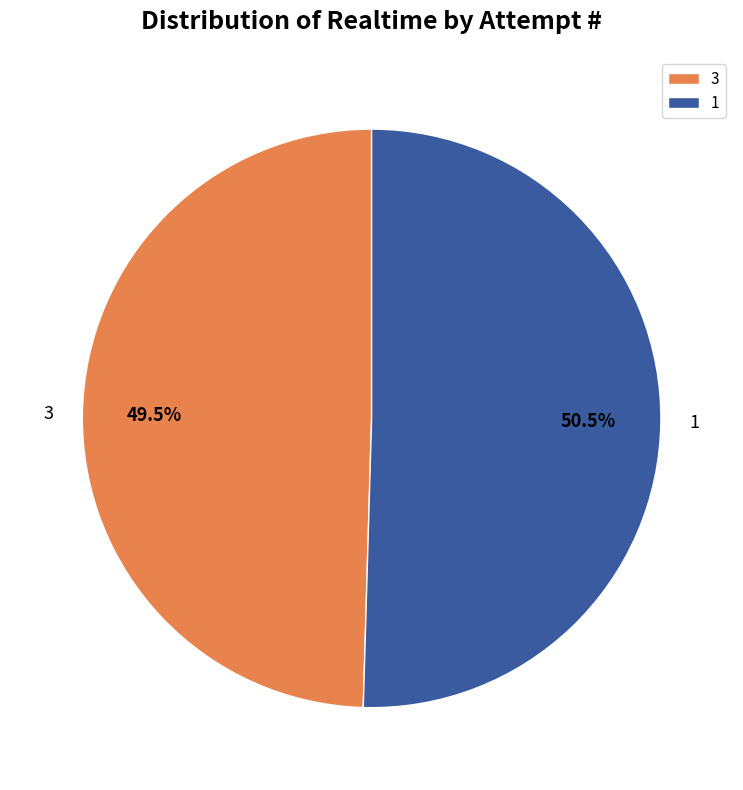

Rank the categories by value from highest to lowest.

1, 3